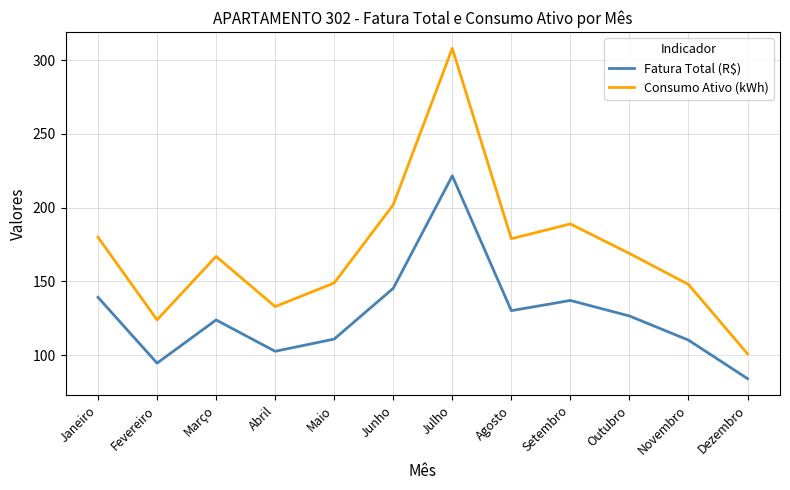

At which category is the sum across all series the highest?

Julho